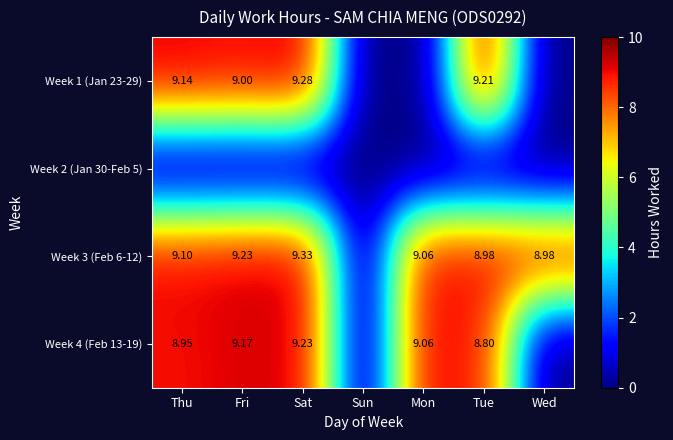

What is the total value across all series at Wed?

9.0